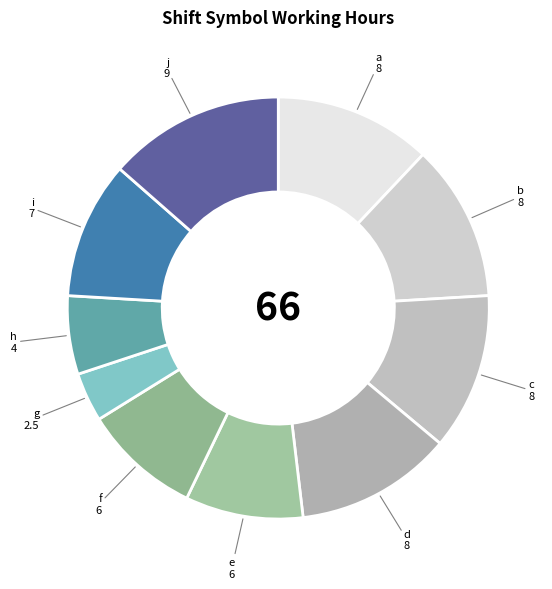

Rank the categories by value from highest to lowest.

j, a, b, c, d, i, e, f, h, g